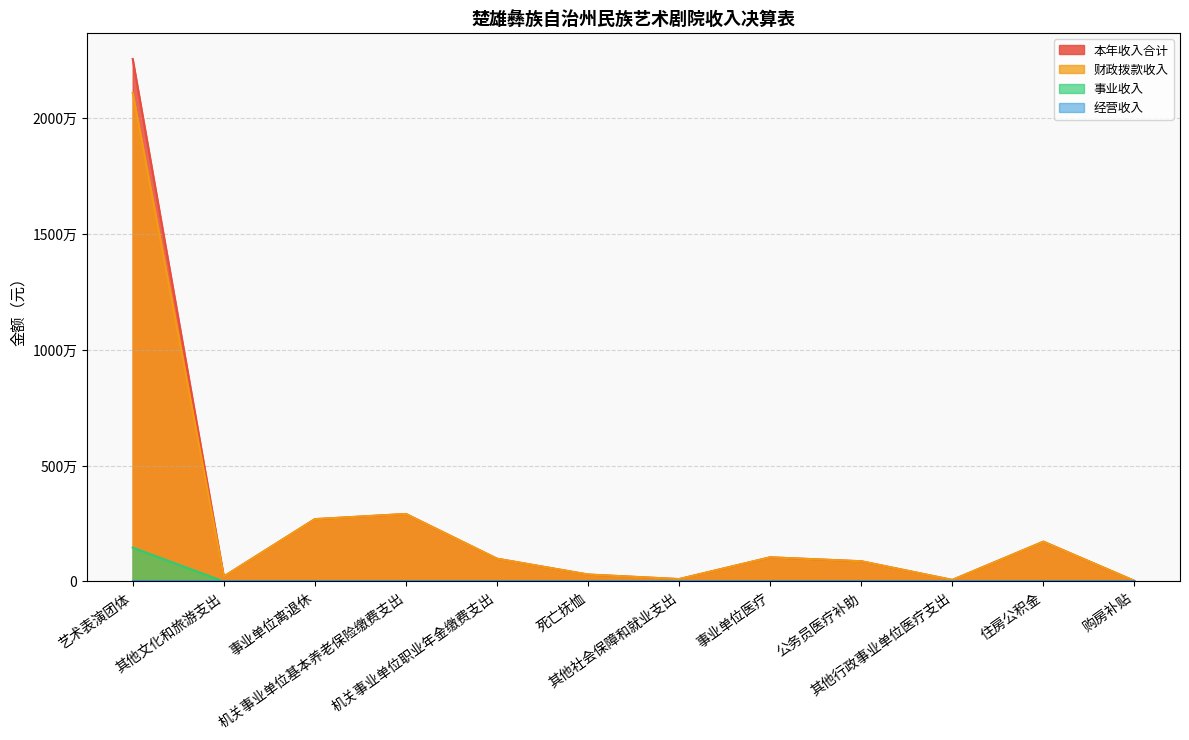

Reading left to right, what are all the values shown in this chart?

本年收入合计: 22564607.0	213460.0	2691248.2	2915287.8	984386.1	300044.1	102585.9	1043363.4	873476.8	65926.0	1718894.0	25200.0
财政拨款收入: 21101547.2	213460.0	2691248.2	2915287.8	984386.1	300044.1	102585.9	1043363.4	873476.8	65926.0	1718894.0	25200.0
事业收入: 1463059.8	0.0	0.0	0.0	0.0	0.0	0.0	0.0	0.0	0.0	0.0	0.0